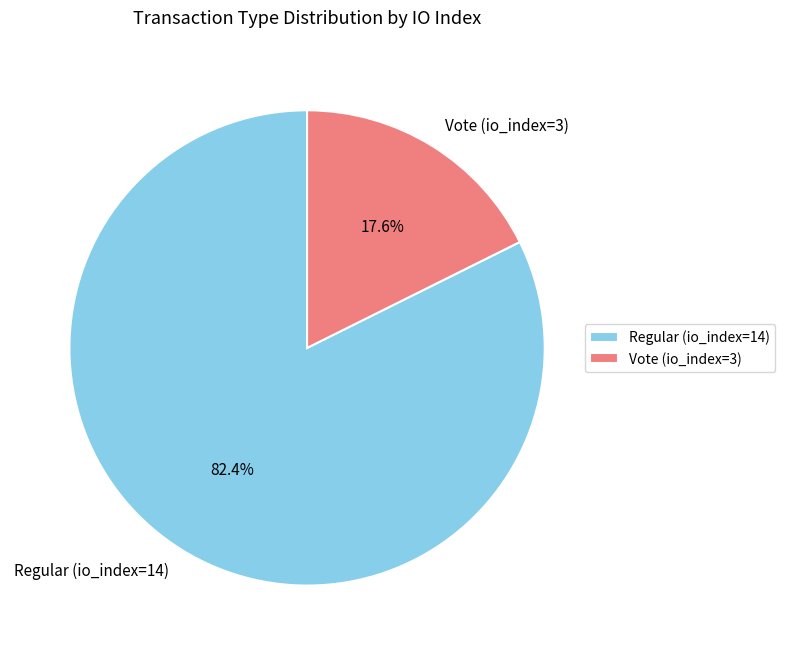

Which slice is the largest?

Regular (io_index=14)